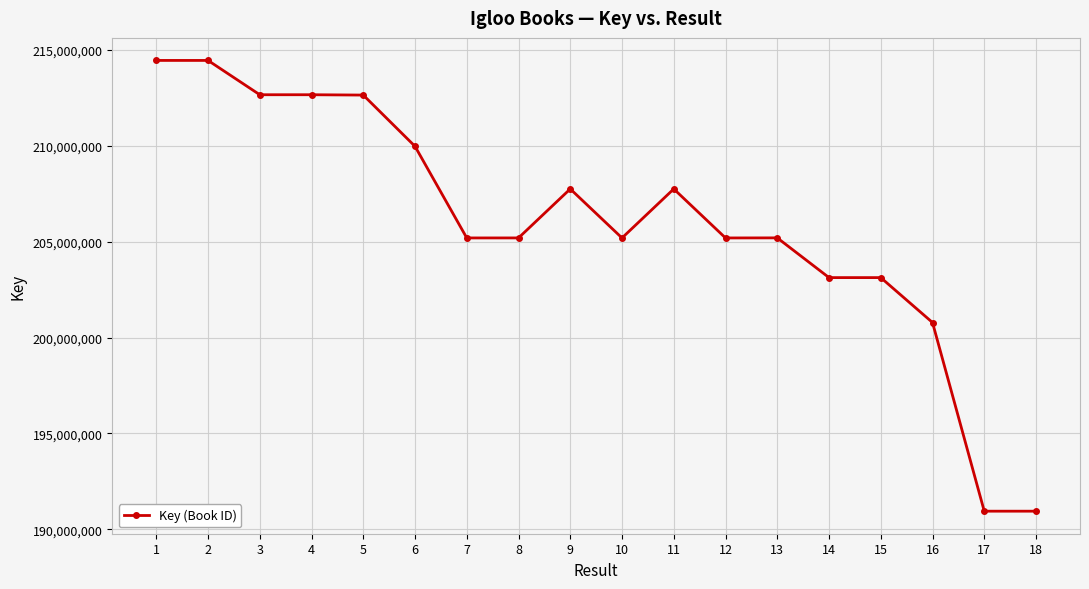

What is the change in value from 6 to 18?

-19015104